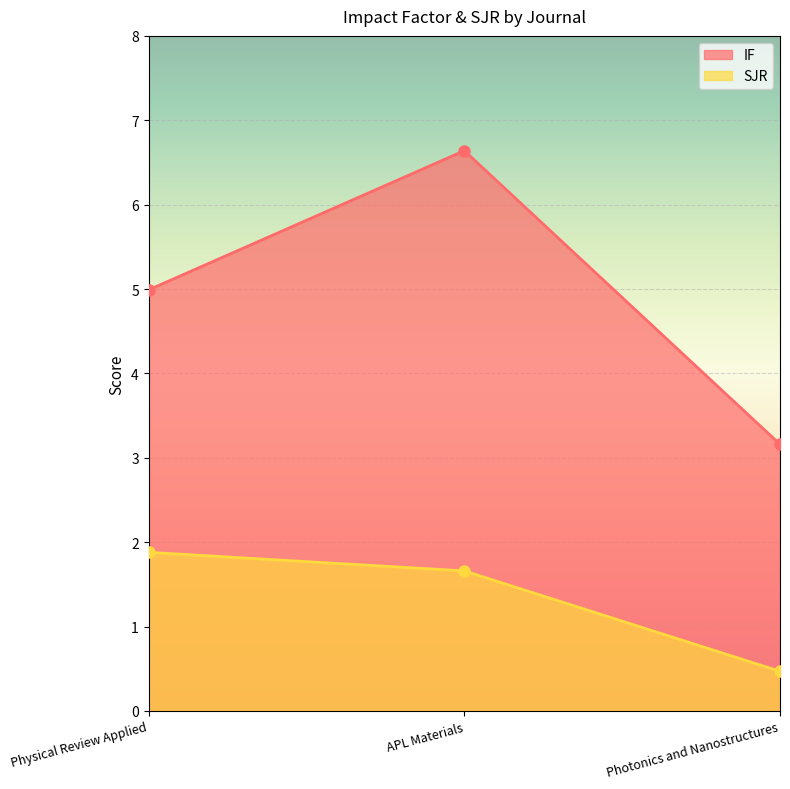

Rank the series by their maximum value, from highest to lowest.

IF, SJR